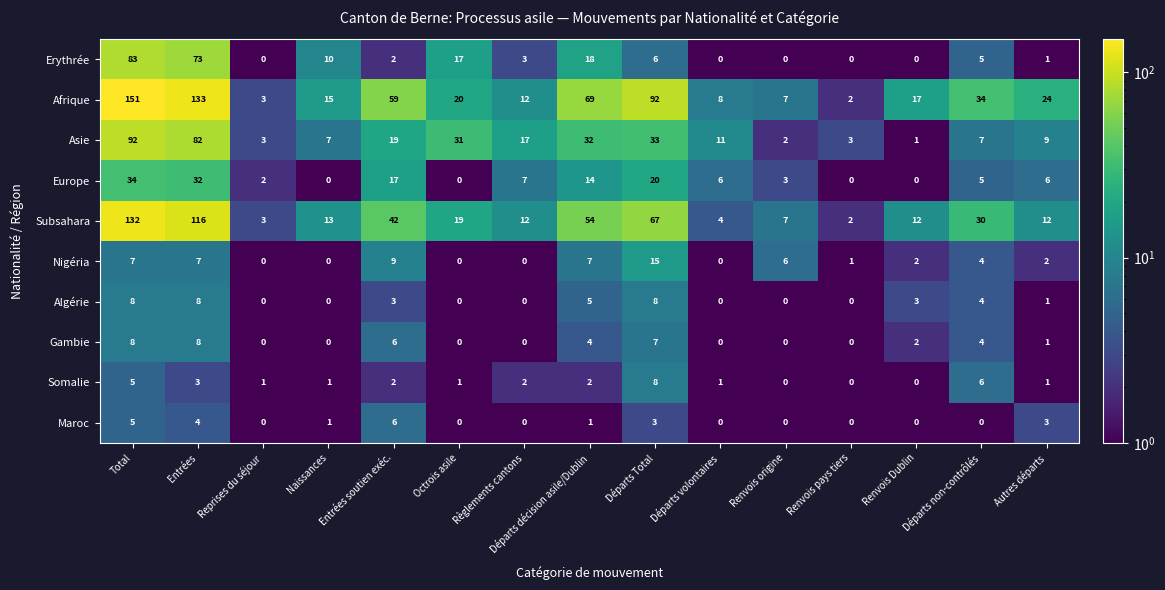

What is the sum of the Gambie values at Départs non-contrôlés and Autres départs?

5